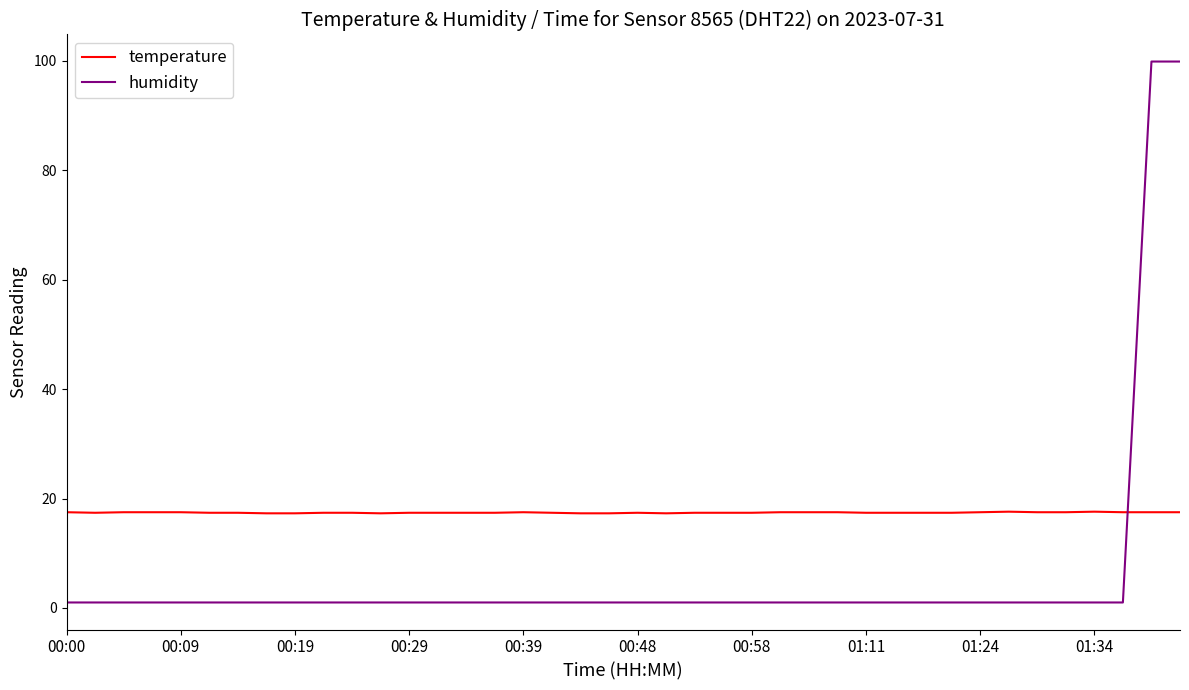

How many times do humidity and temperature cross each other?

1